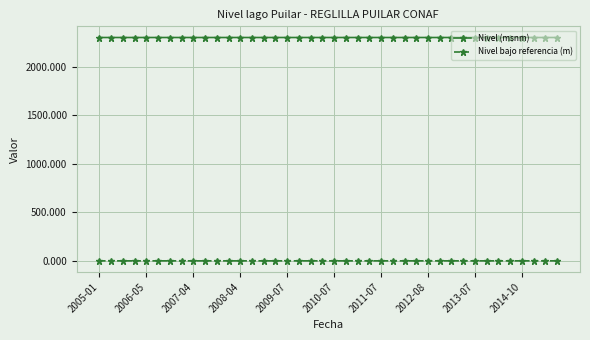

Which series has the largest total across all categories?

Nivel (msnm)